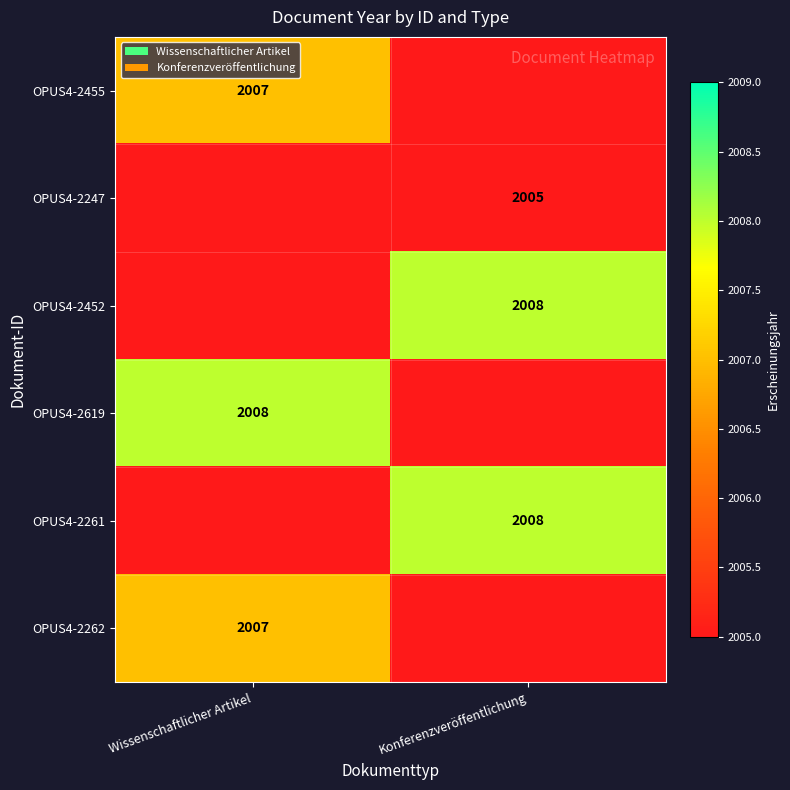

What is the greatest value displayed?

2008